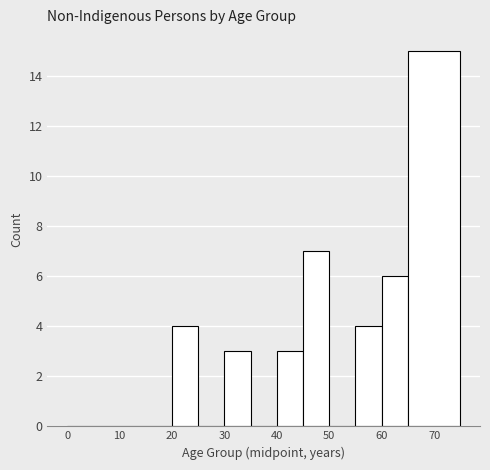

Reading left to right, list every bar in this chart as the range it spans on the x-axis followed by its height. The values are not printed on the chart, so give them approximately, as read against the axis.

0 to 5: 0
5 to 10: 0
10 to 15: 0
15 to 20: 0
20 to 25: 4
25 to 30: 0
30 to 35: 3
35 to 40: 0
40 to 45: 3
45 to 50: 7
50 to 55: 0
55 to 60: 4
60 to 65: 6
65 to 75: 15